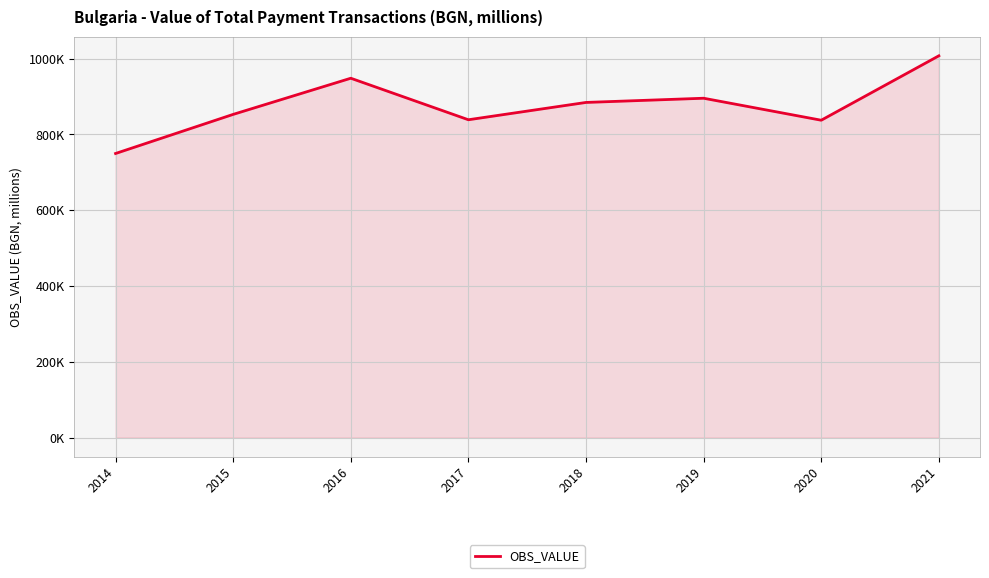

At which label is the value closest to 878748?

2018